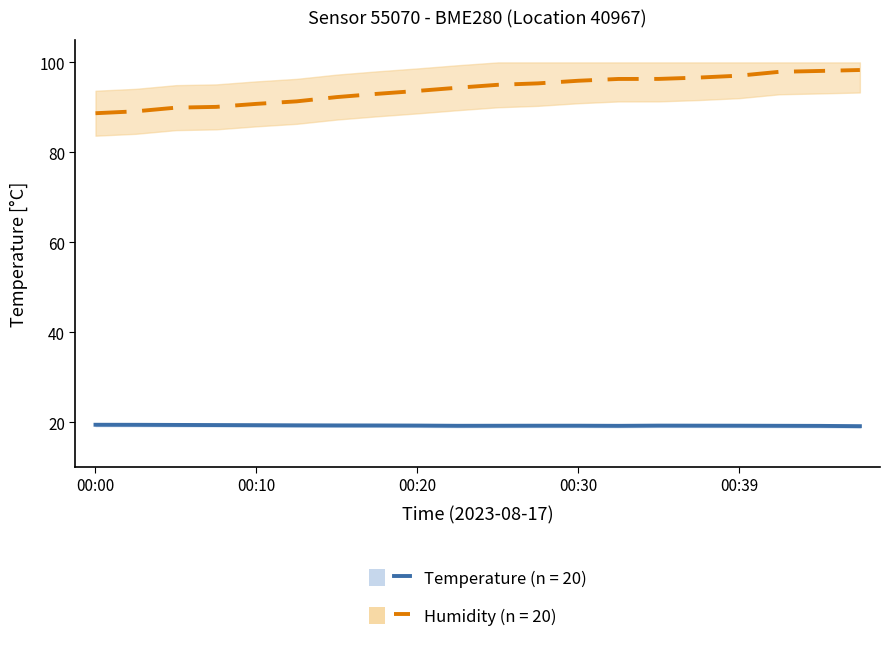

How many lines are shown in the chart?

2